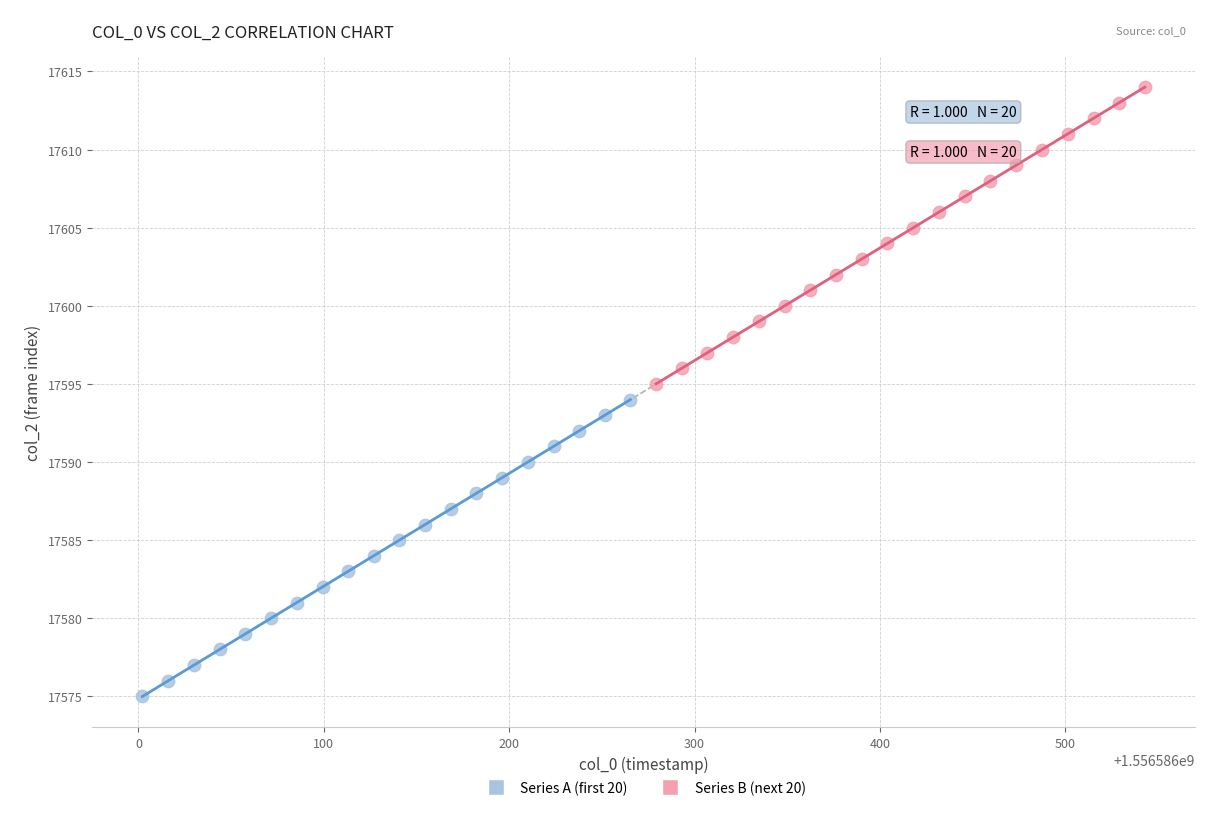

Which series contains the highest Y value?

Series B (next 20)